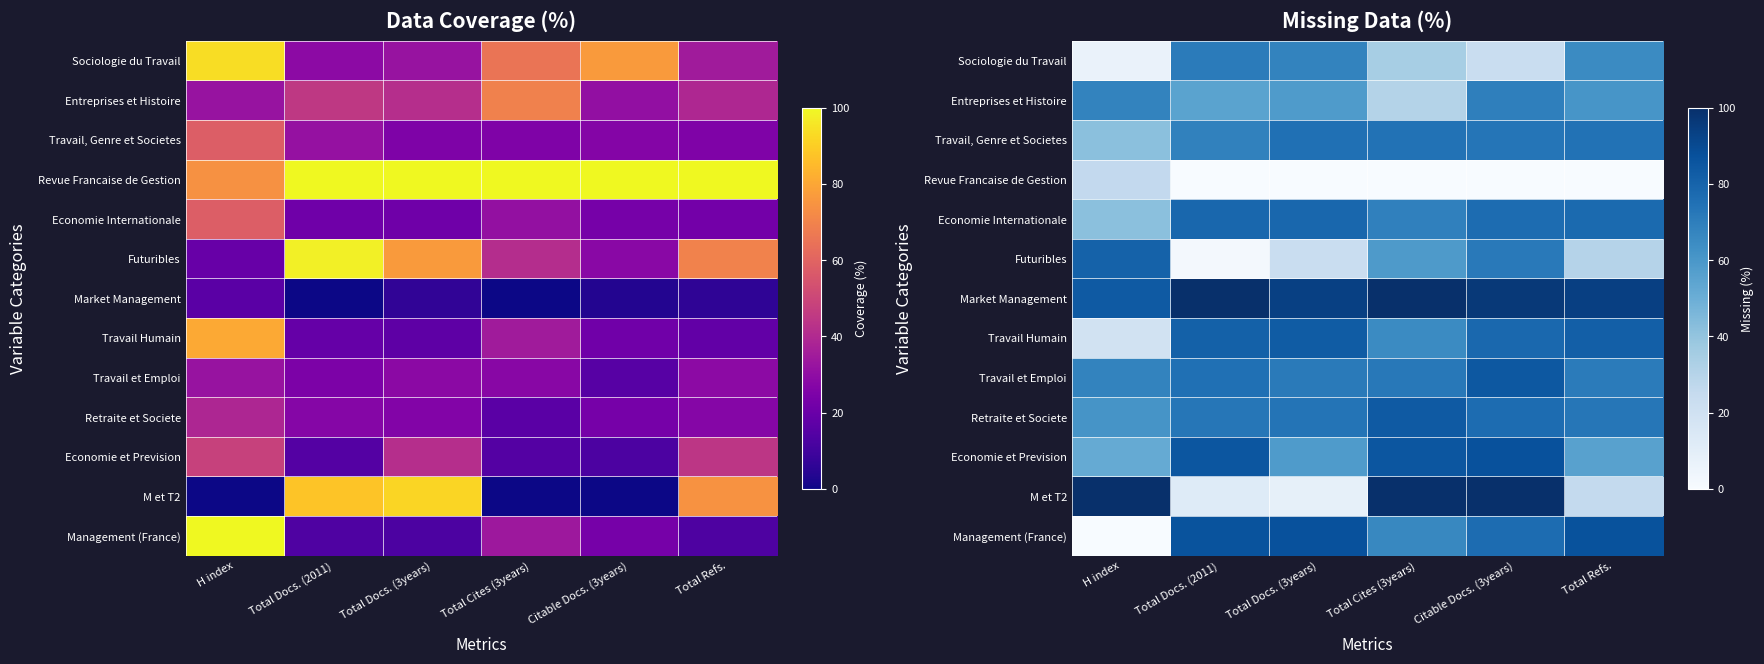

List the labels in order of Travail et Emploi value, largest first.

Citable Docs. (3years), Total Docs. (2011), Total Cites (3years), Total Docs. (3years), Total Refs., H index